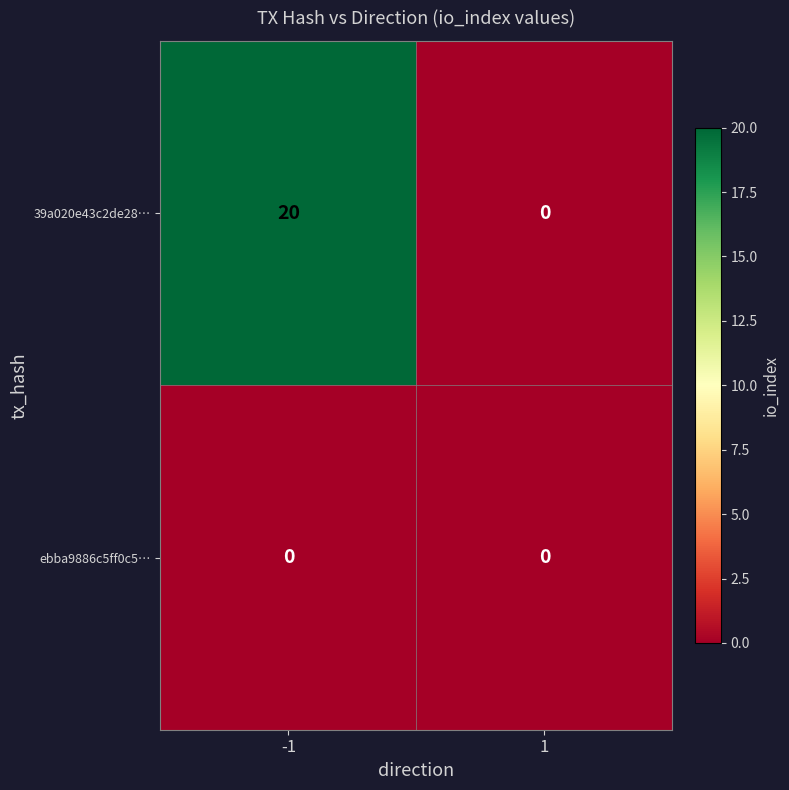

How many values in 39a020e43c2de28… are above zero?

1